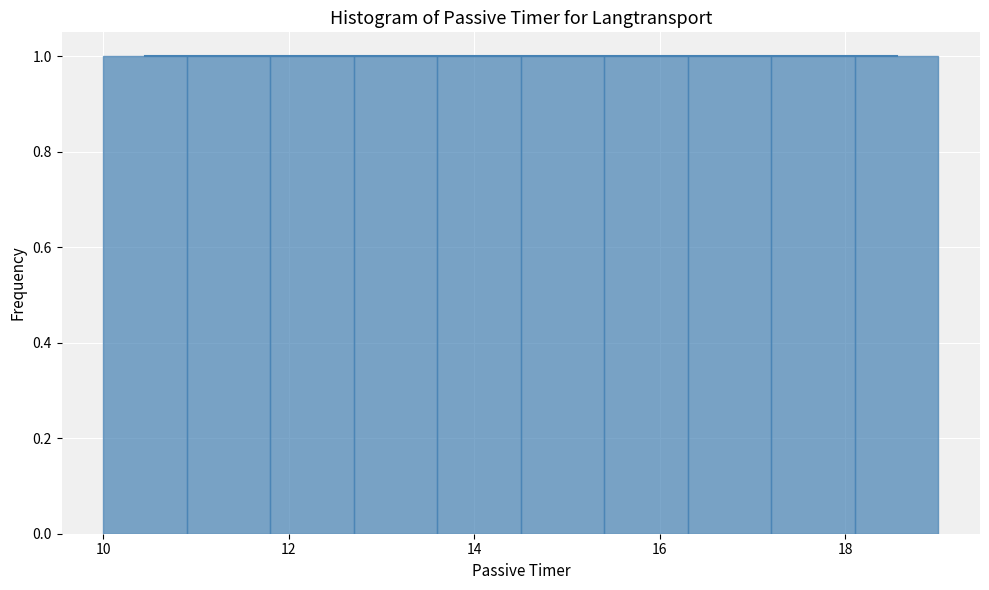

What is the height of the bar covering 18.1 to 19.0 on the x-axis? Neither the bar edges nor the heights are printed on the chart, so give them approximately, as read against the axes.

1